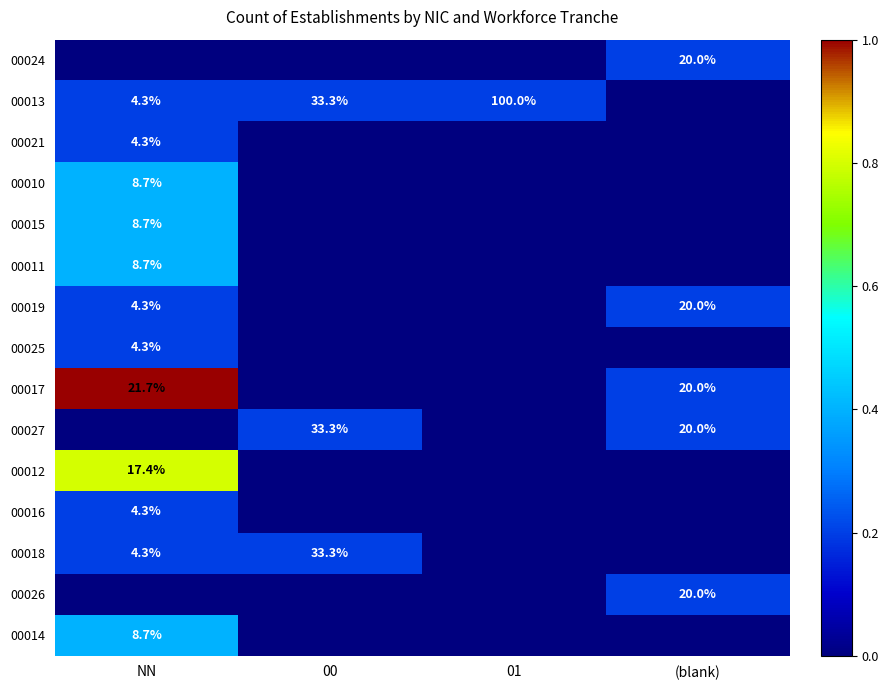

True or false: 00027 has a value of 15.1 at 00.

False